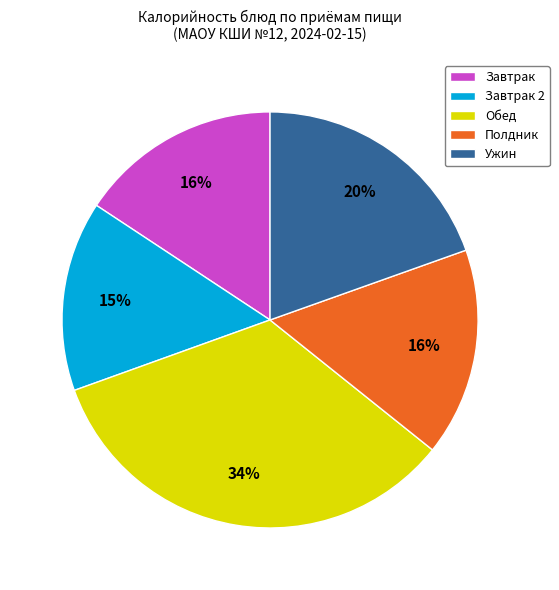

True or false: Полдник accounts for 16% of the total.

True